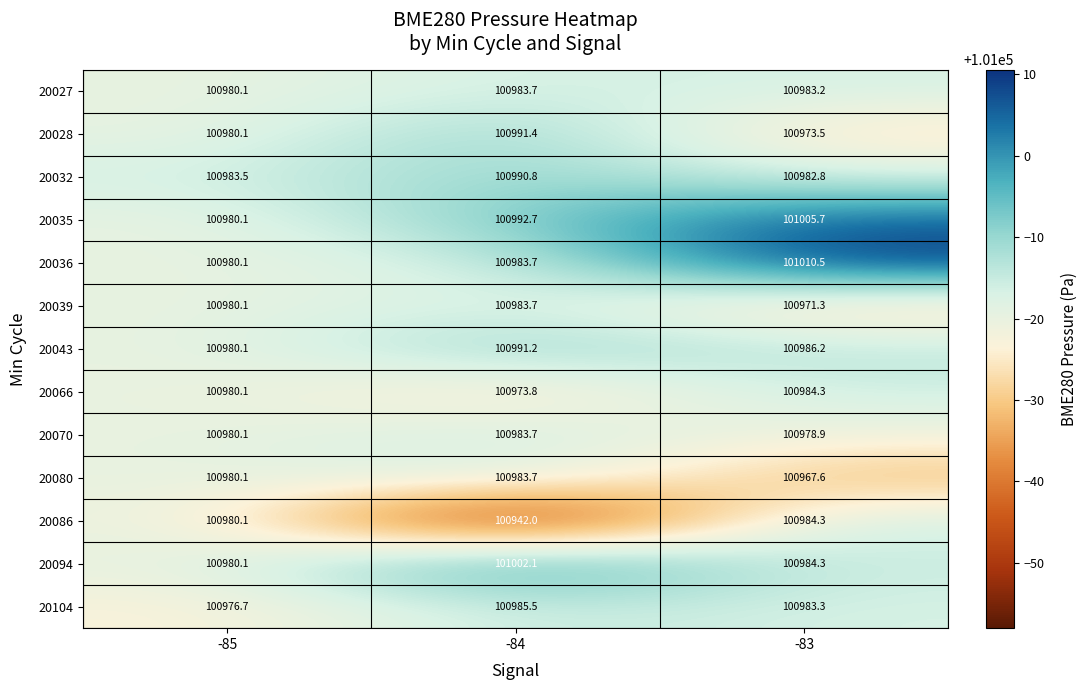

At which label is 20086 closest to 100963?

-85